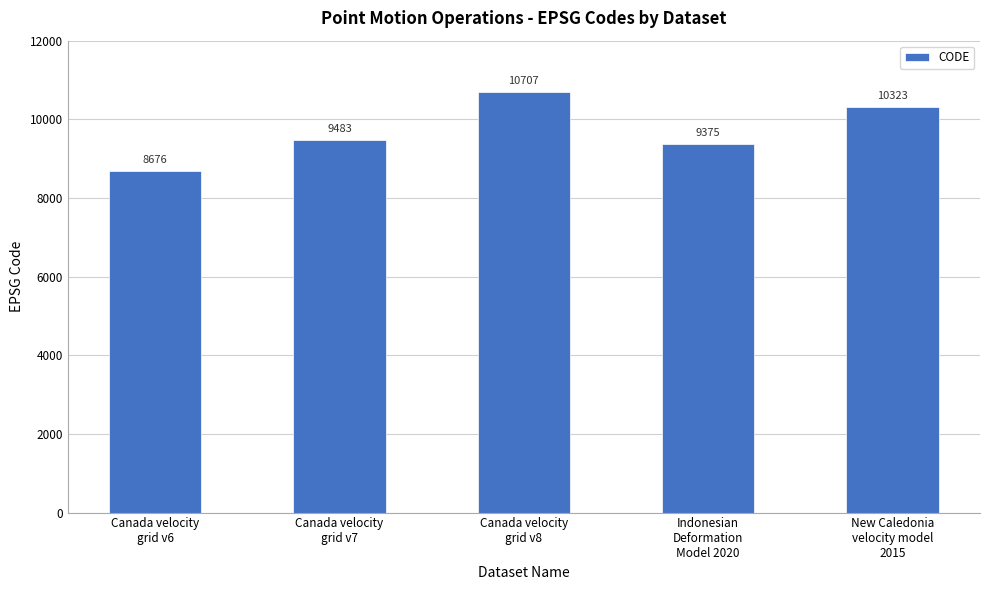

How many bars are there in total?

5